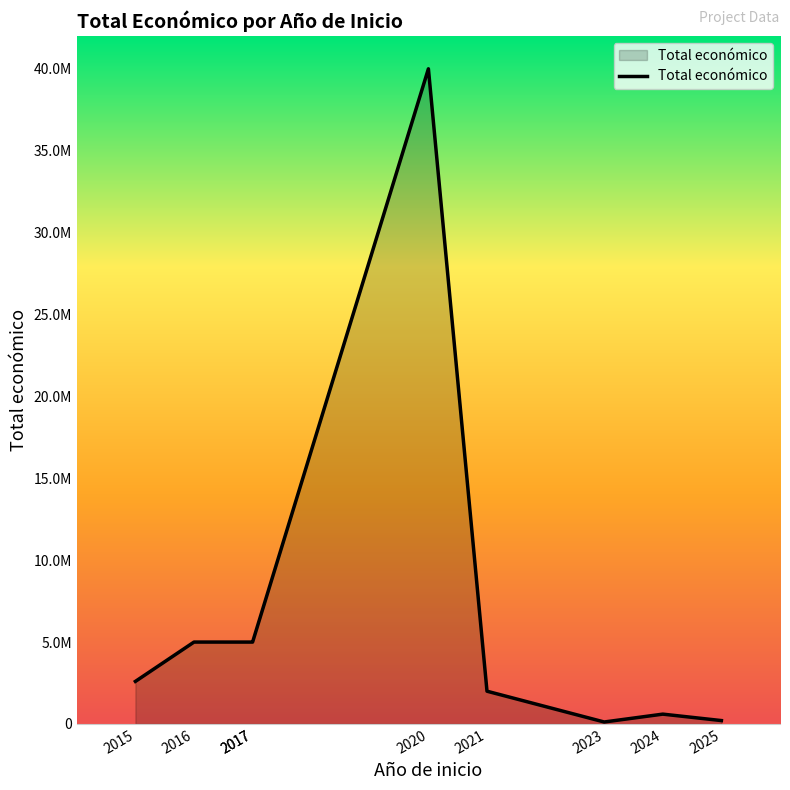

Rank the categories by value from lowest to highest.

2023, 2025, 2024, 2021, 2015, 2017, 2017, 2016, 2020